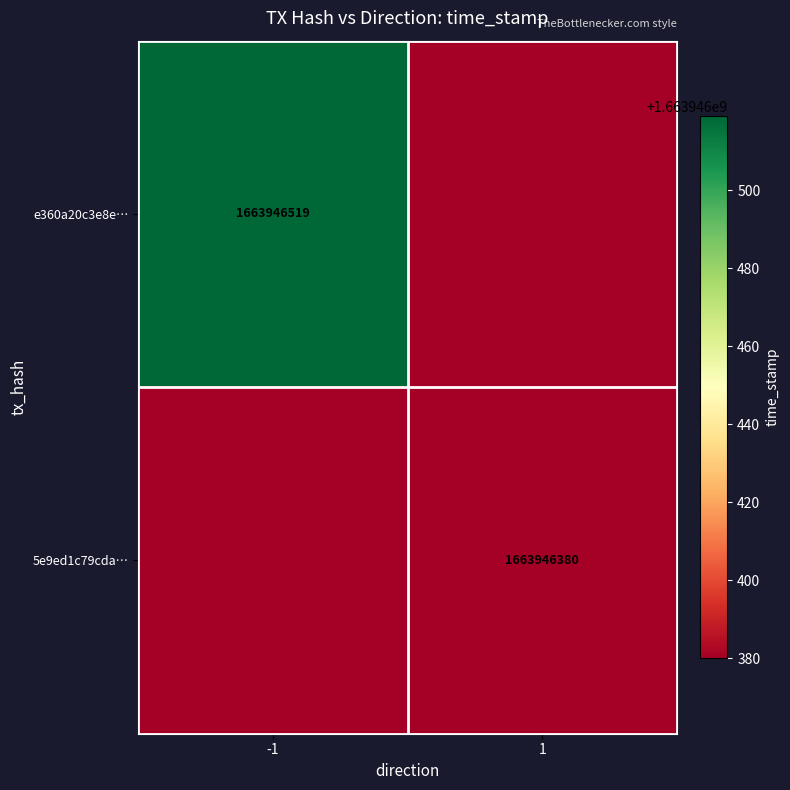

True or false: e360a20c3e8e… has a value of 349920953 at -1.

False